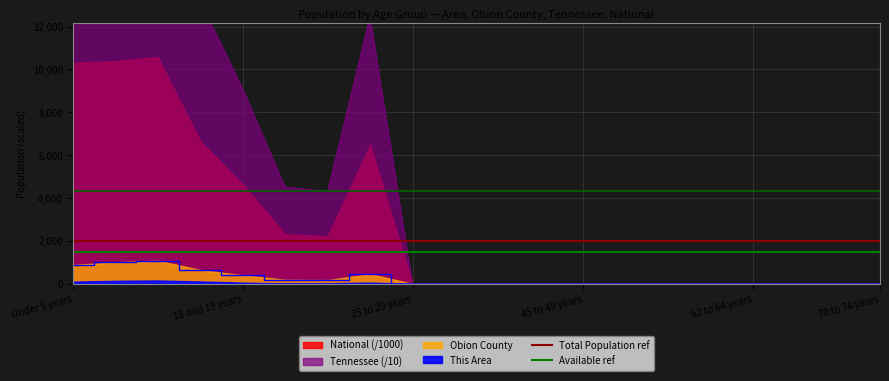

At which category is the sum across all series the highest?

Under 5 years